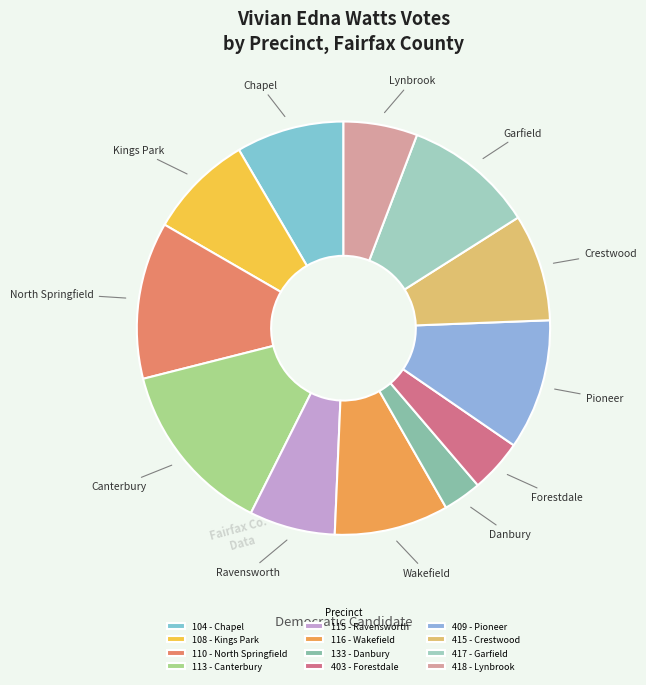

To the nearest percent, what portion does 115 - Ravensworth represent?

7%